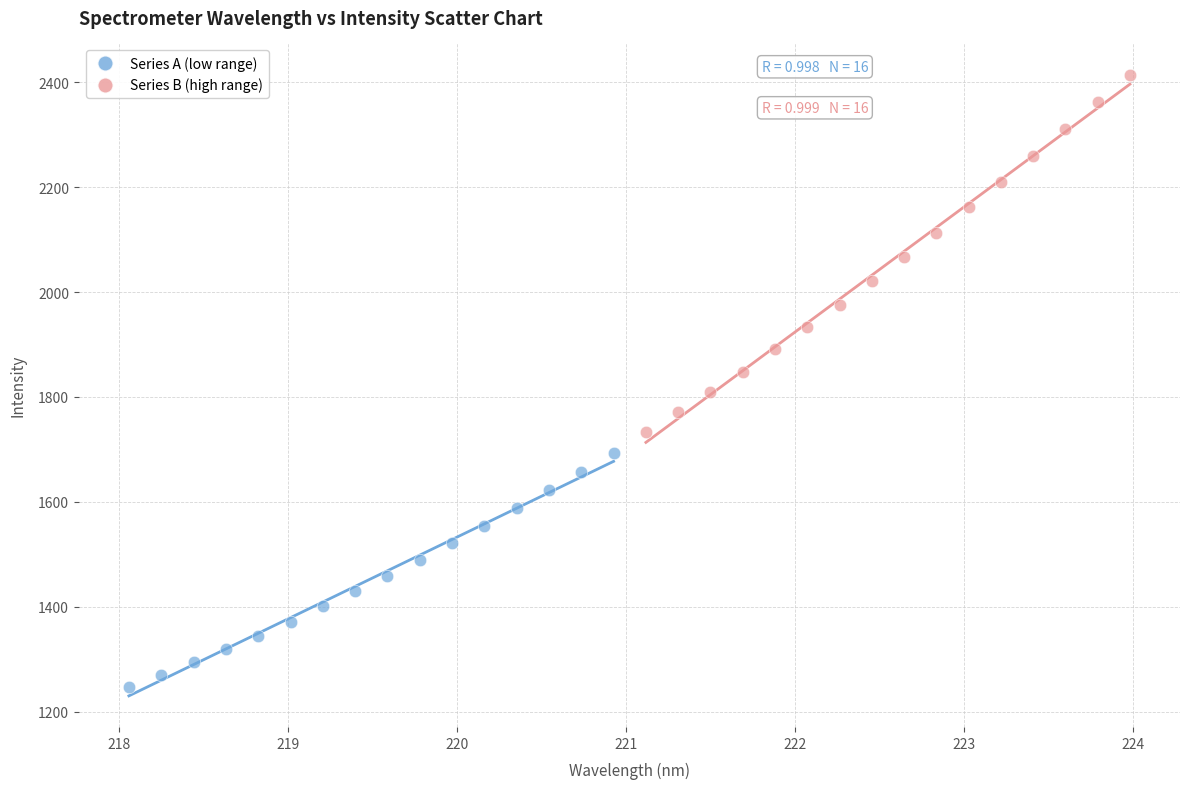

Which series has the widest spread of Y values?

Series B (high range)